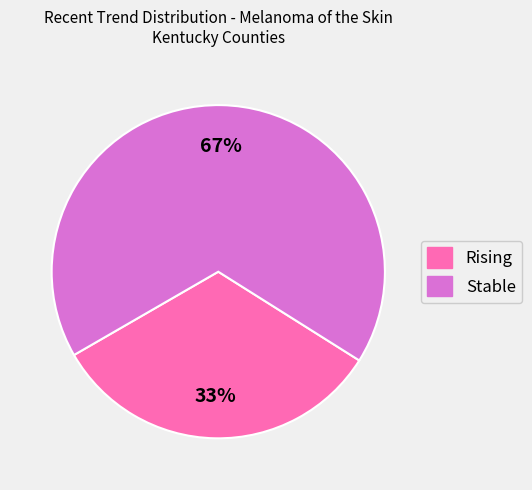

Is there a majority slice in this chart?

Yes